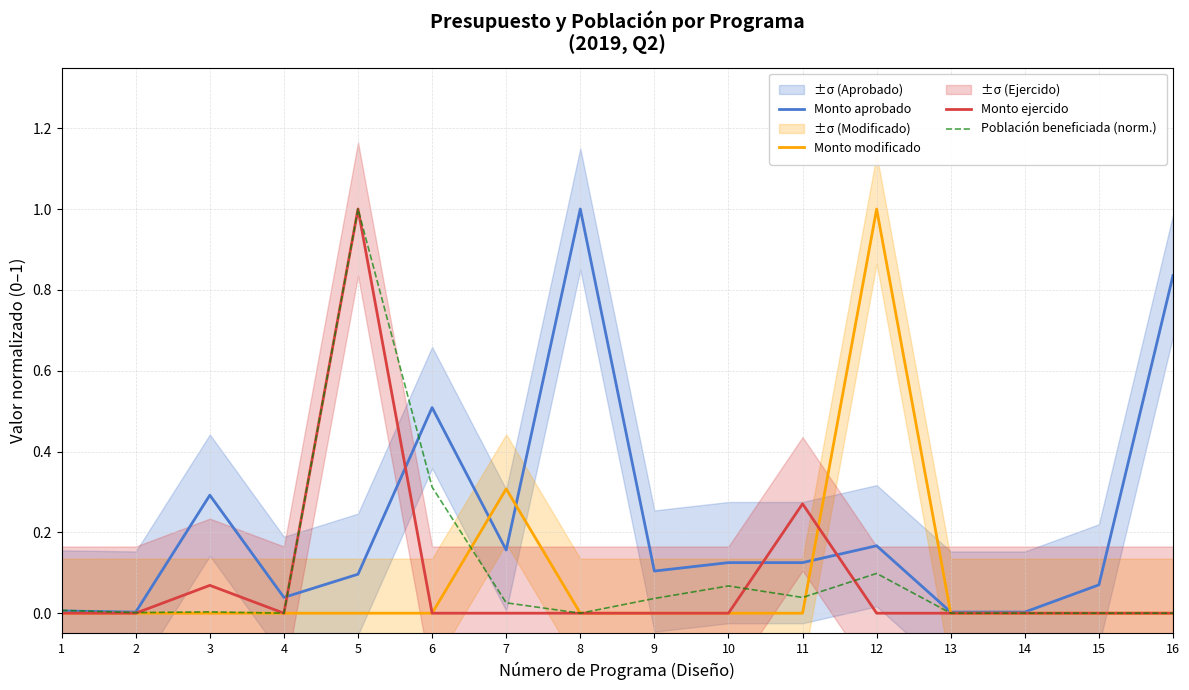

How many lines are shown in the chart?

4